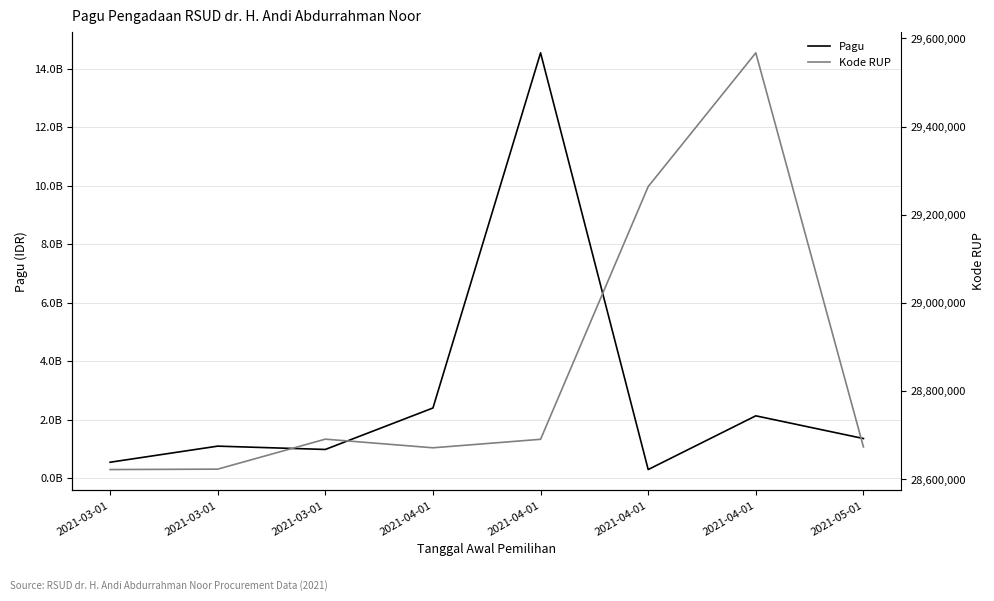

What is the value of the Kode RUP point at the 6th from the left?

28671609